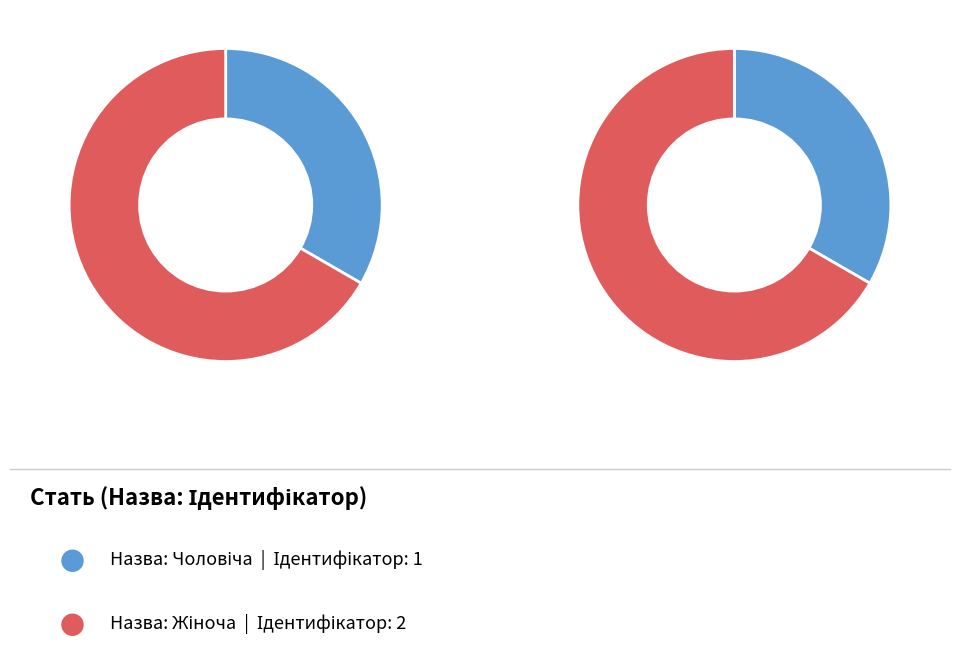

To the nearest percent, what is the difference between the Жіноча and Чоловіча slice percentages?

33%